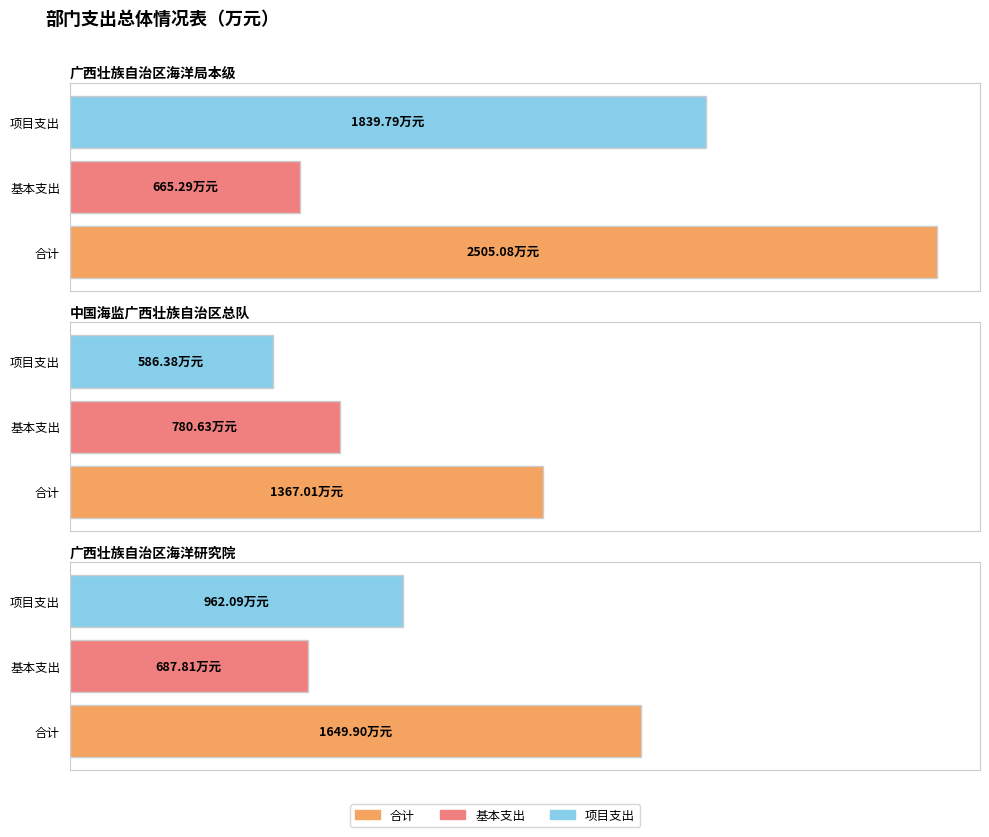

Where is 项目支出 nearest to the value 1213?

广西壮族自治区海洋研究院